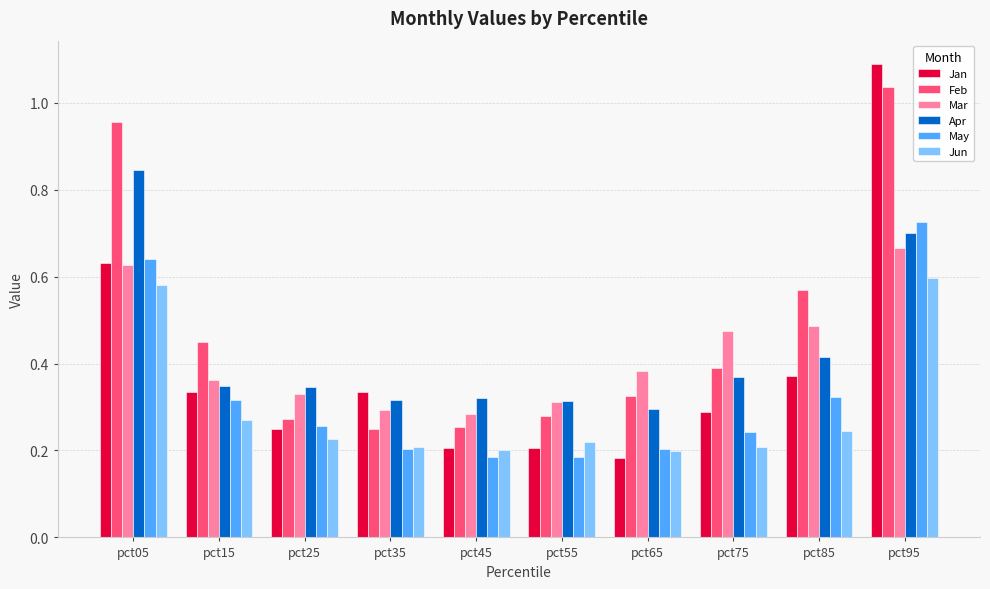

What is the total value across all series at pct65?

1.6